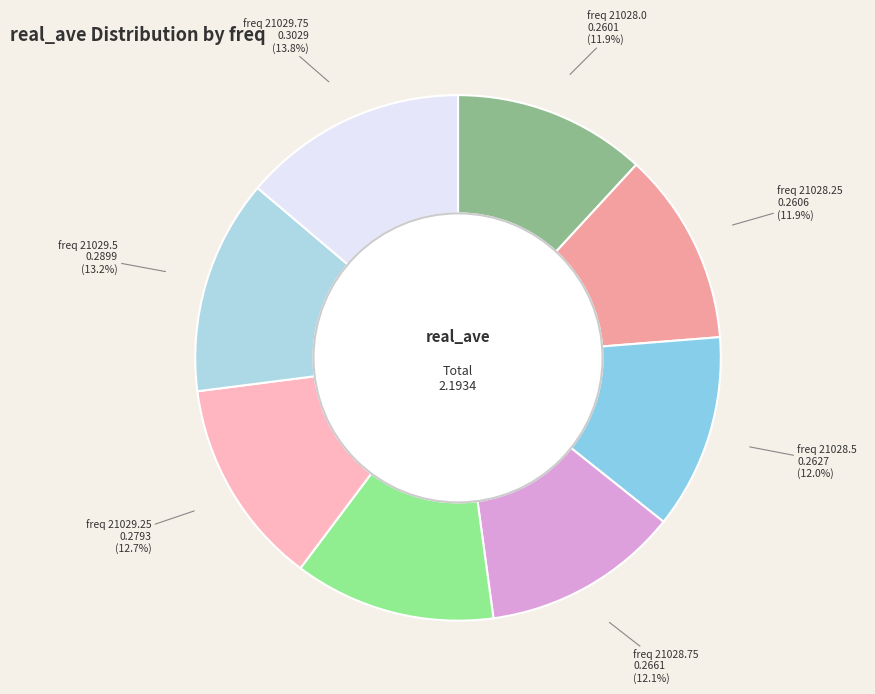

Which category has the biggest portion of the pie?

21029.75